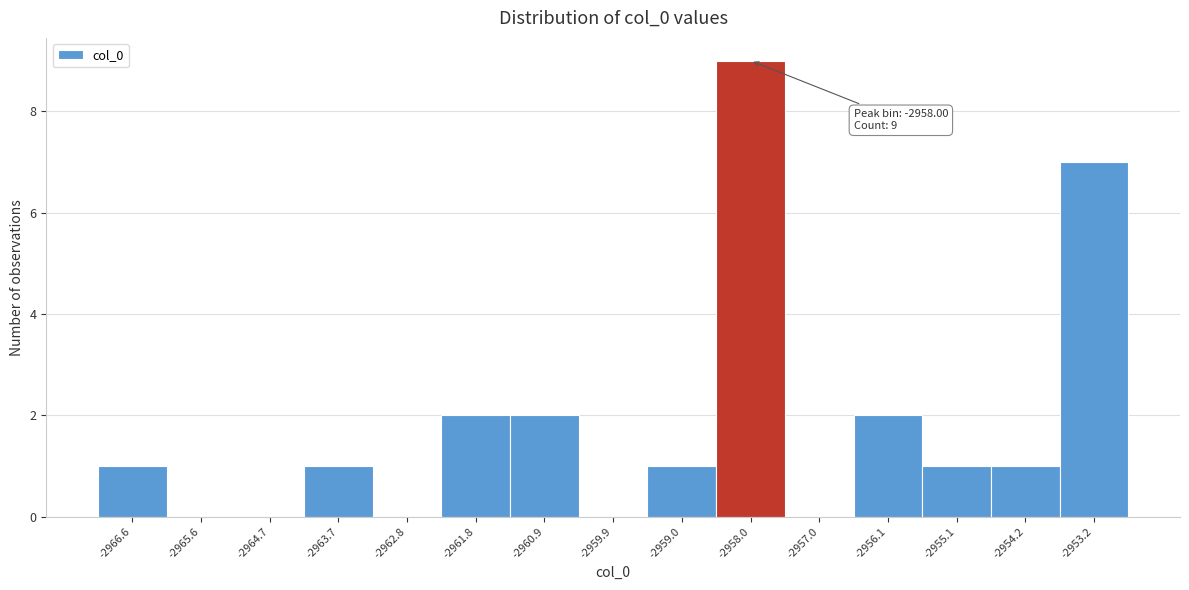

Which range on the x-axis has the tallest bar?

-2958.5 to -2957.5